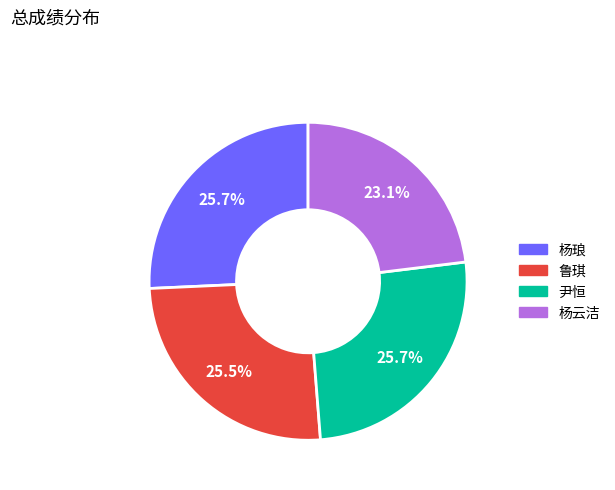

Does any single category account for the majority?

No